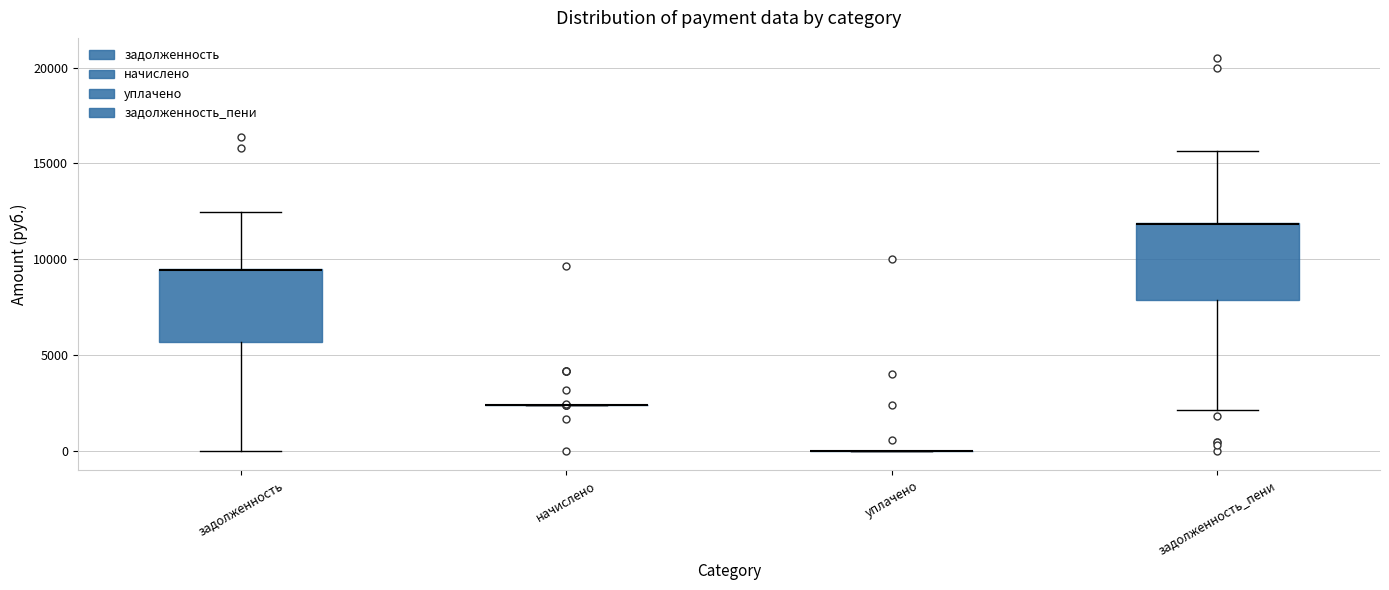

Reading left to right, read every box against the y-axis: the position of its median line, the range the box covers, and the ends of its whiskers. The values are not printed on the chart, so give them approximately, as read against the axis.

задолженность: median 9500 (drawn on the box's upper edge), box 5500 to 9500, whiskers 0 to 12500
начислено: box collapsed to a line at 2500, whiskers 2500 to 2500
уплачено: box collapsed to a line at 0, whiskers 0 to 0
задолженность_пени: median 12000 (drawn on the box's upper edge), box 8000 to 12000, whiskers 2000 to 15500